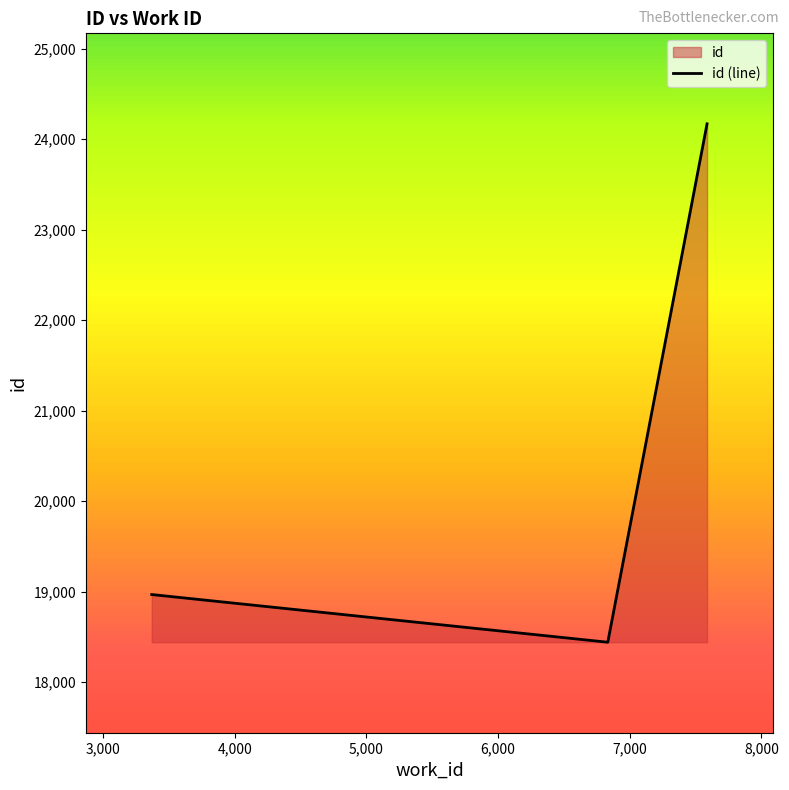

How many lines are shown in the chart?

1